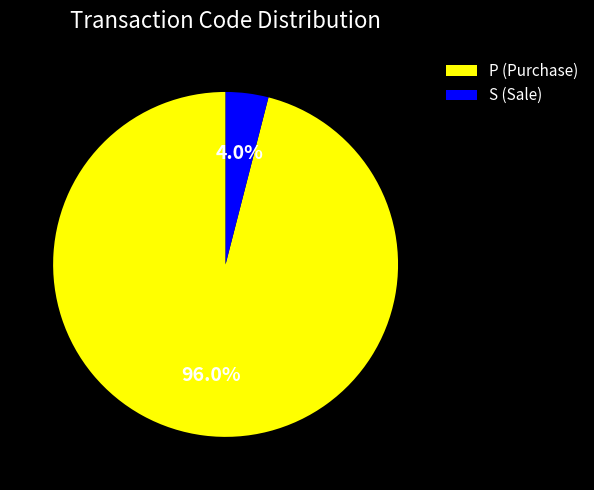

Which slice is the smallest?

S (Sale)